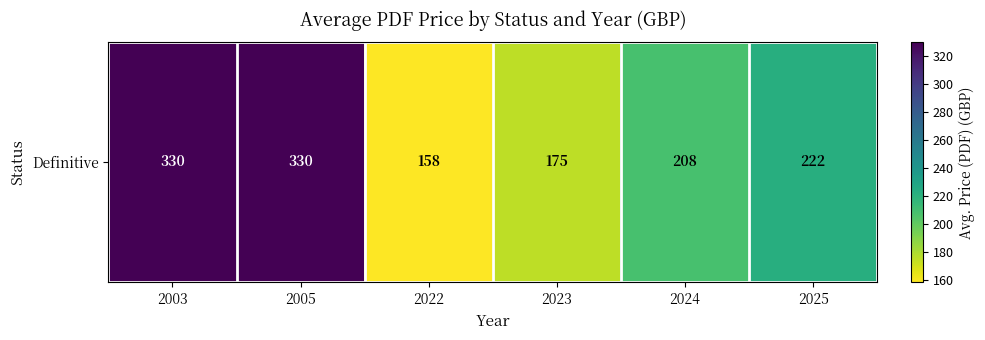

What is the average value?

237.3